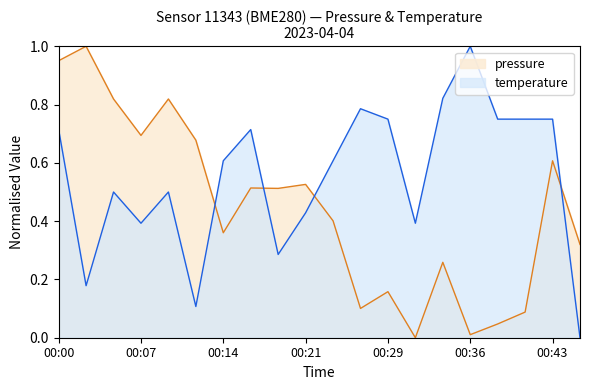

The pressure series shows 0.8 at 00:17. True or false?

False